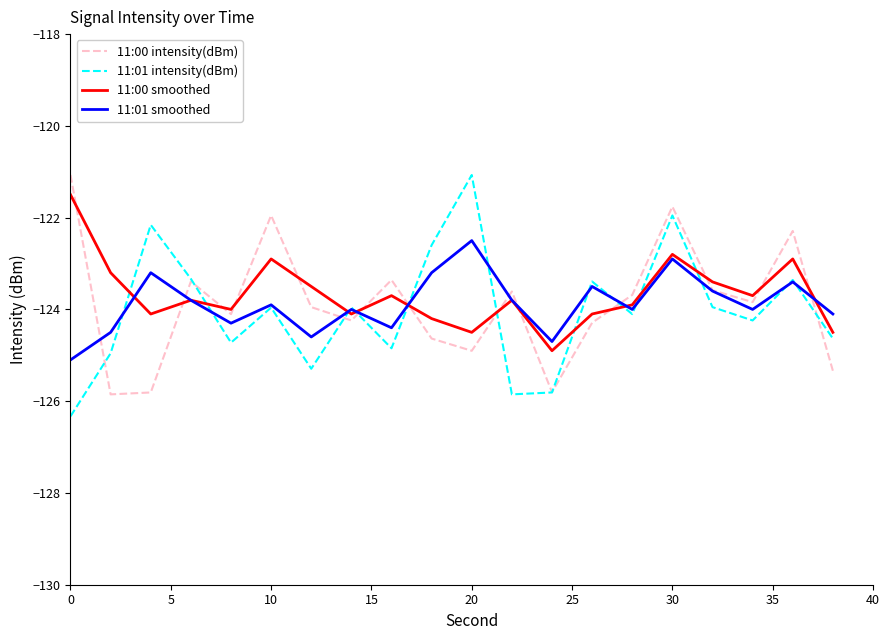

How many intersections are there between 11:00 smoothed and 11:01 intensity(dBm)?

10